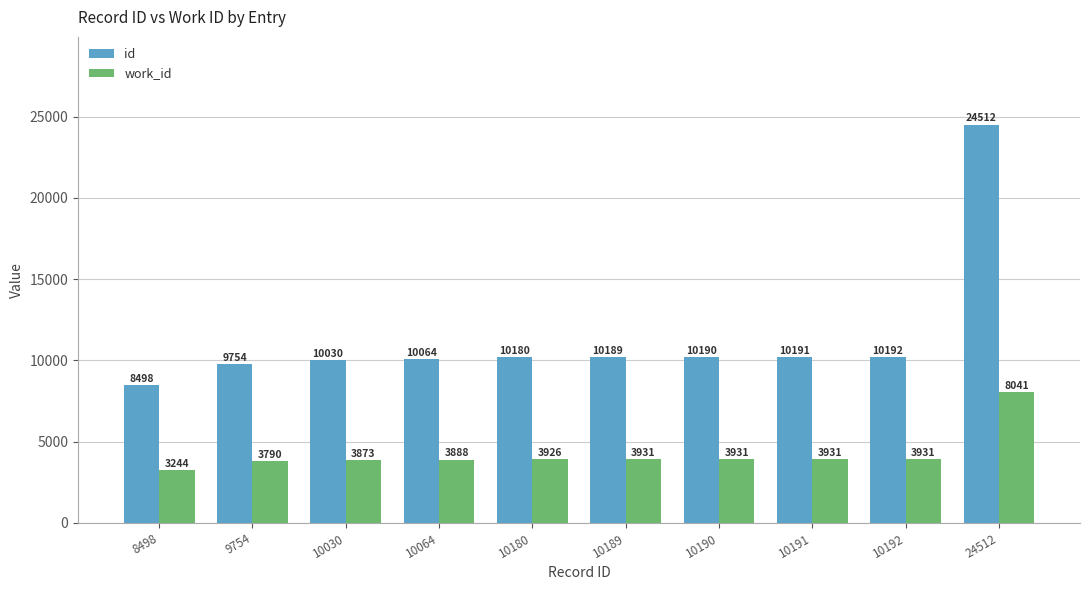

At which label is id closest to 16505?

10192